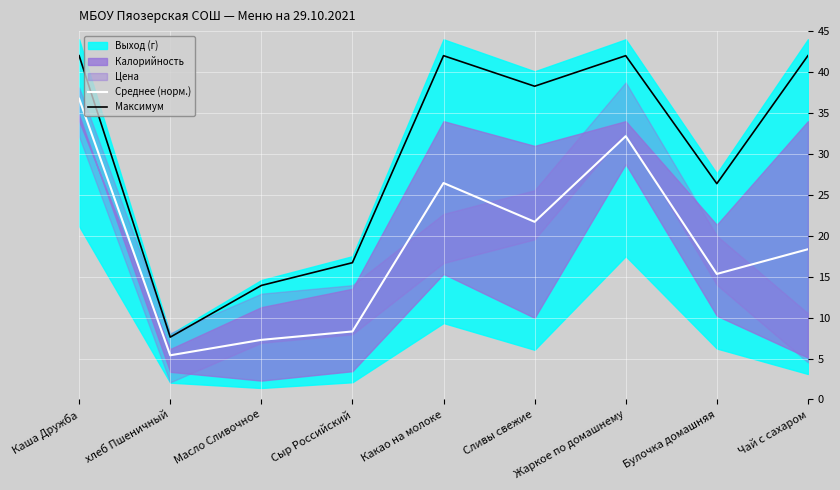

True or false: Максимум and Среднее (норм.) intersect in this chart.

False